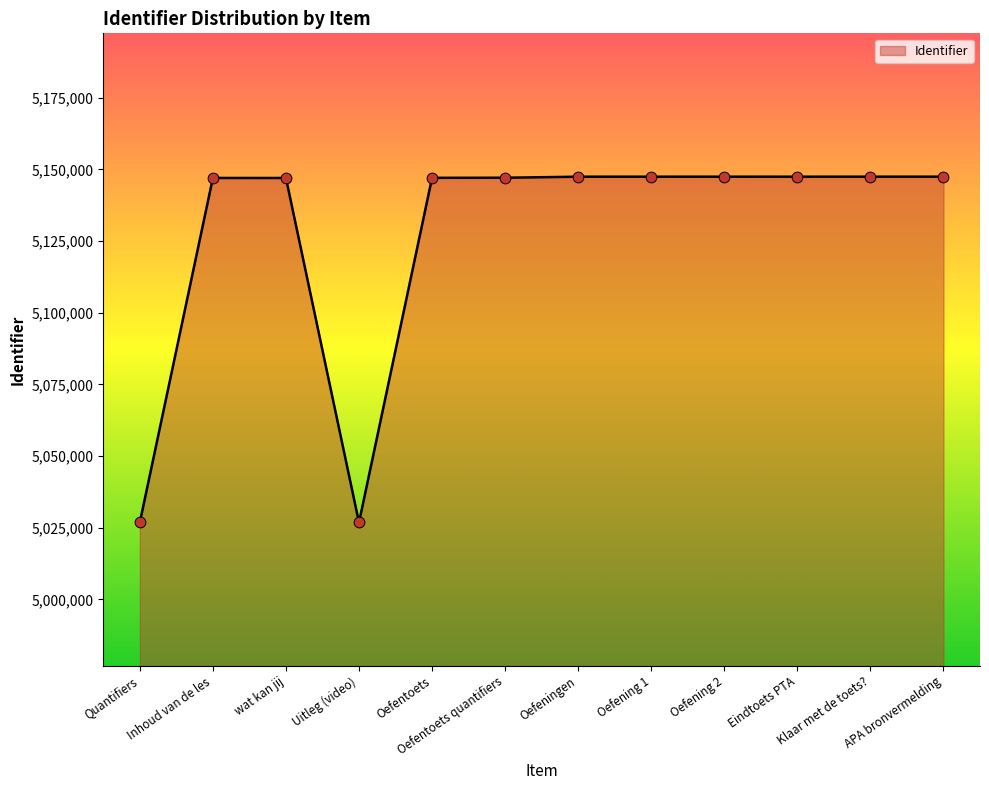

What is the change in value from Klaar met de toets? to APA bronvermelding?

+3